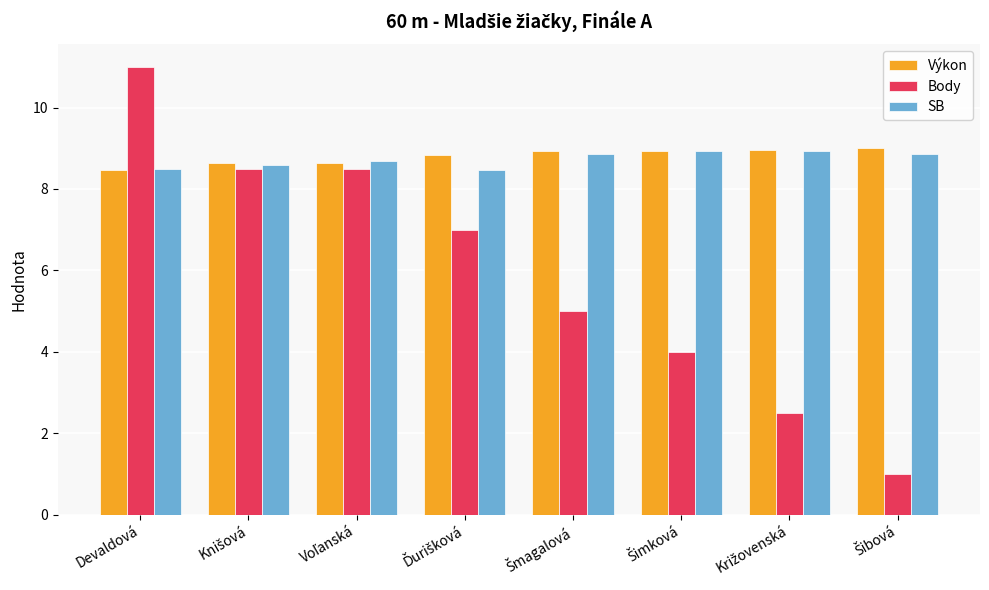

What is the maximum value shown in the chart?

11.0